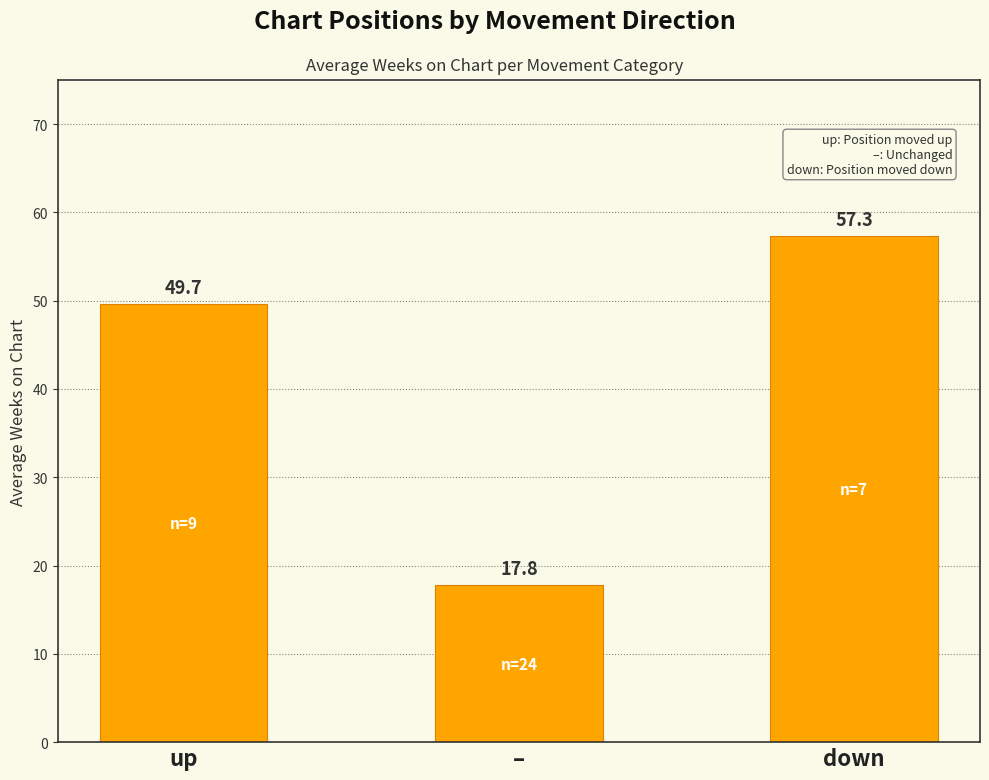

True or false: the data shows 17.8 at –.

True